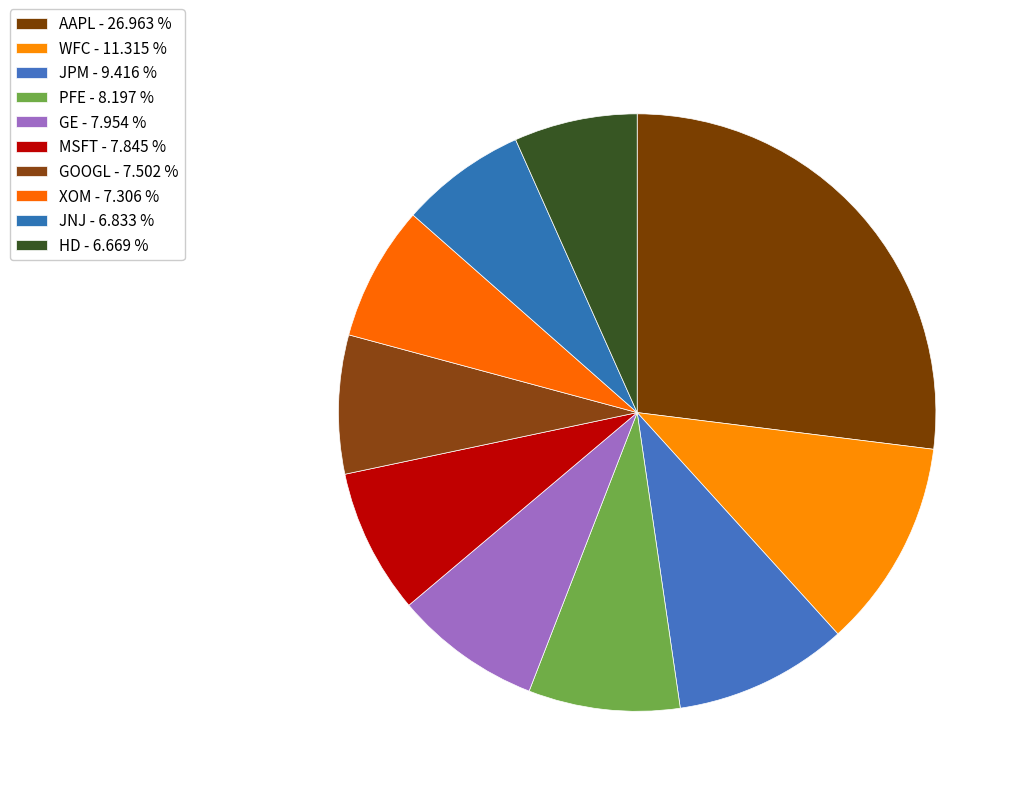

Which slice is the smallest?

HD